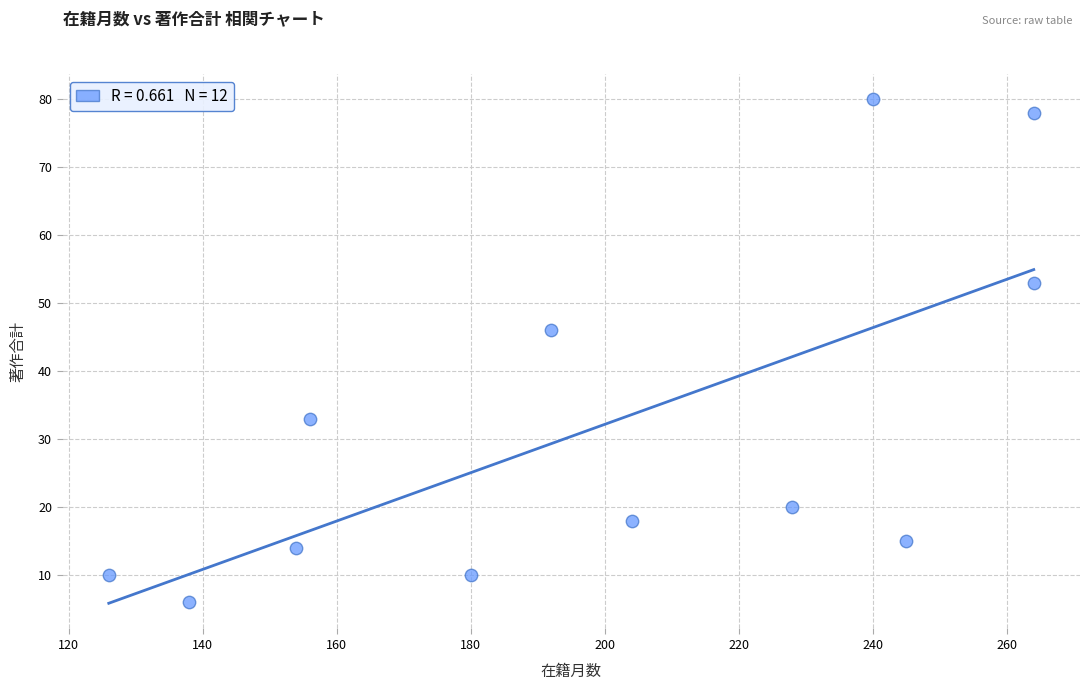

What Y value in the scatter plot is closest to 43?

46